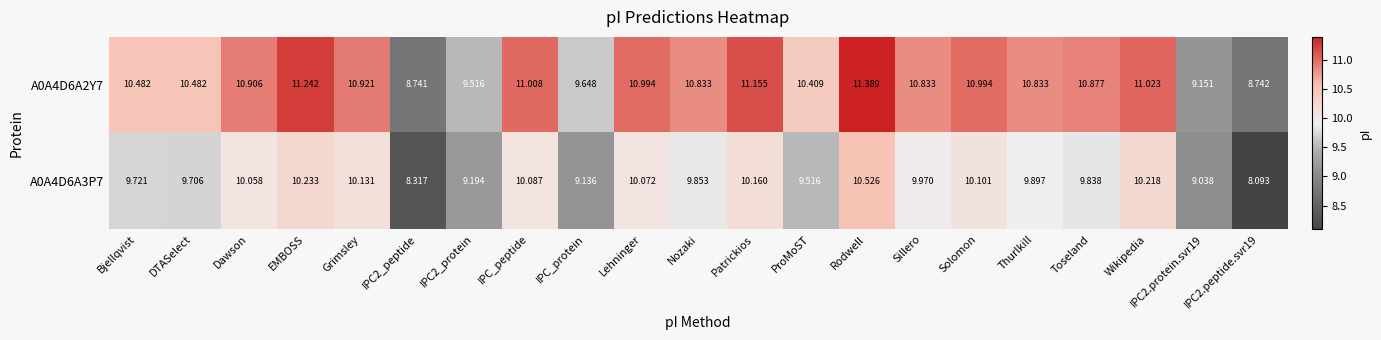

At which label does A0A4D6A2Y7 first exceed 10?

Bjellqvist